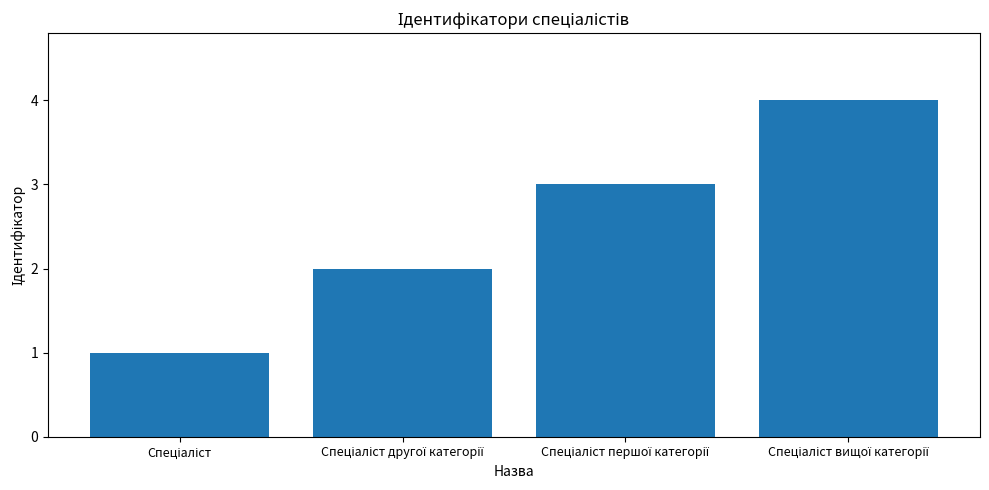

What is the maximum value shown in the chart?

4